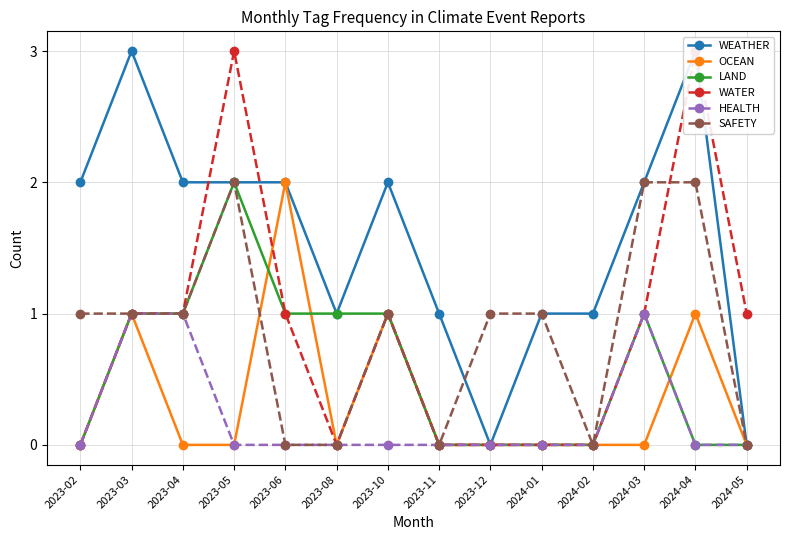

The value of WATER at 2023-03 is 2. True or false?

False